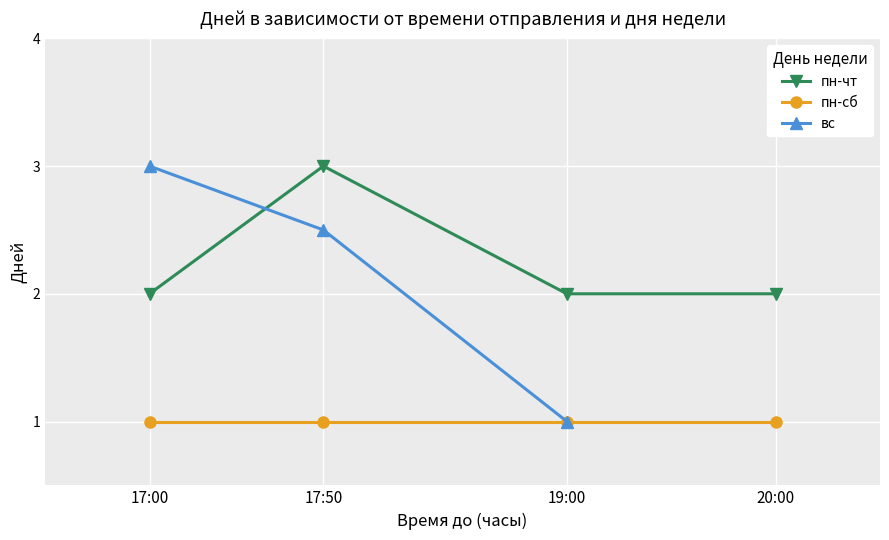

Which series has the widest spread of values?

вс